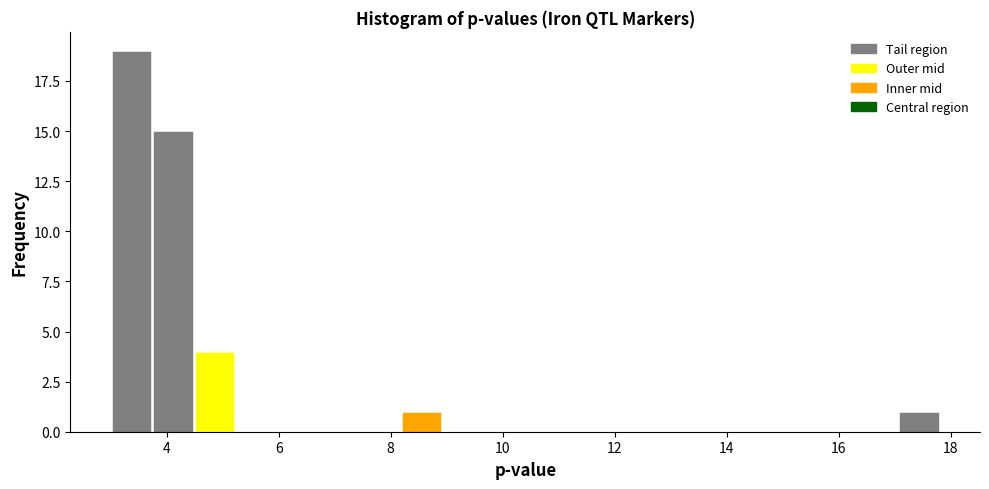

Read against the x-axis, roughly where is the centre of the tallest bar?

3.4